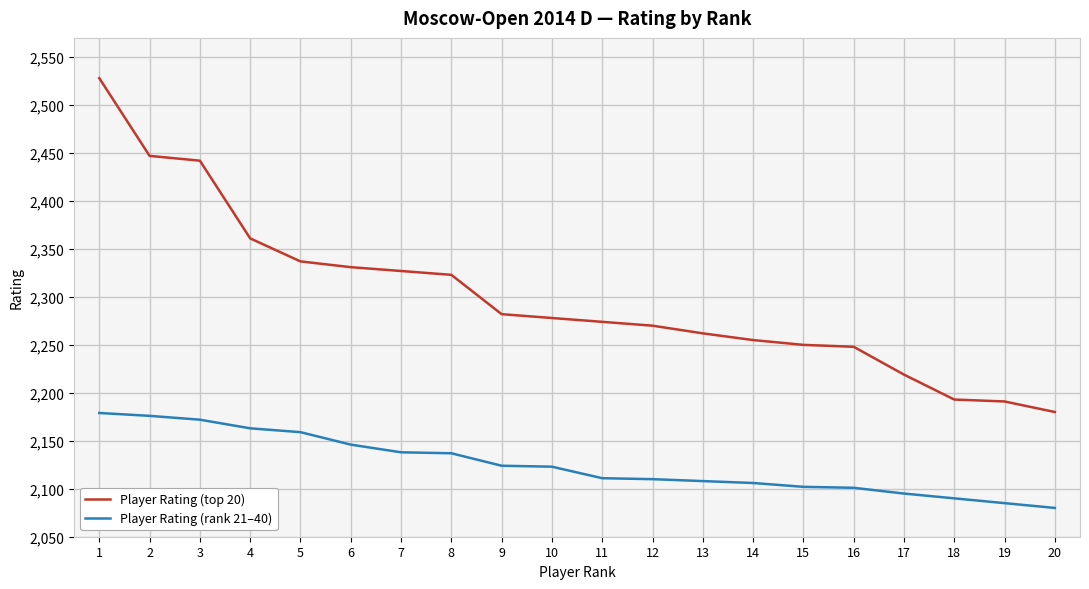

Between 7 and 11, which series saw the biggest shift?

Player Rating (top 20)